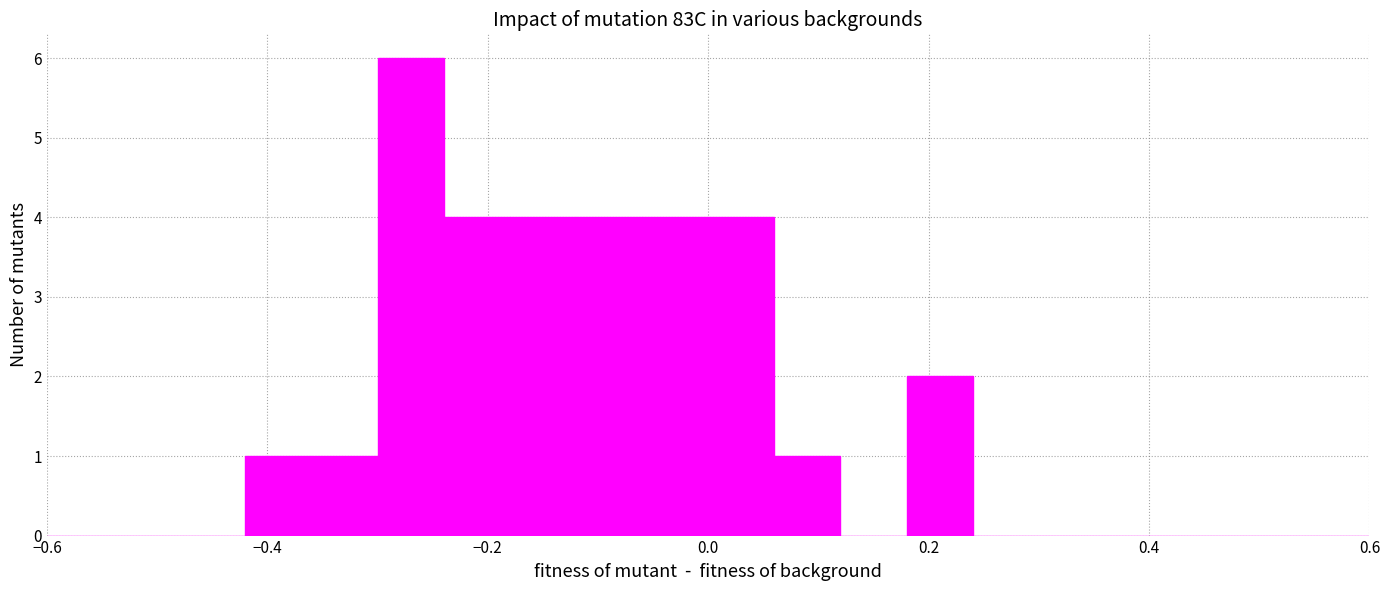

Around what value on the x-axis is the tallest bar? Give the approximate position of its centre, as read against the axis.

-0.26